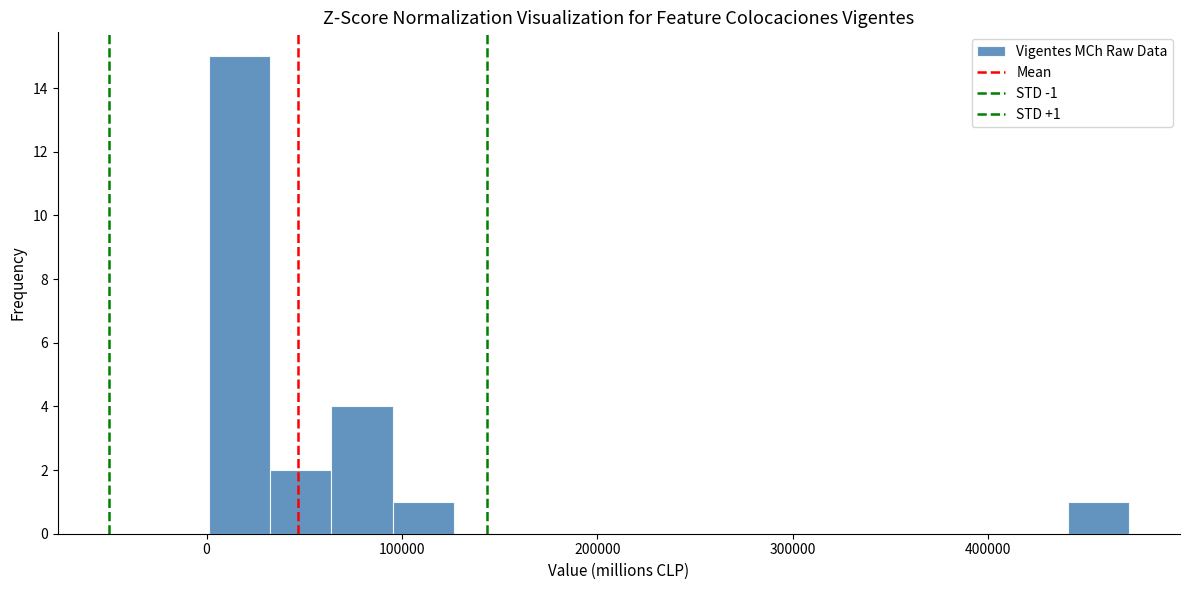

Read against the x-axis, roughly where is the centre of the tallest bar?

20000